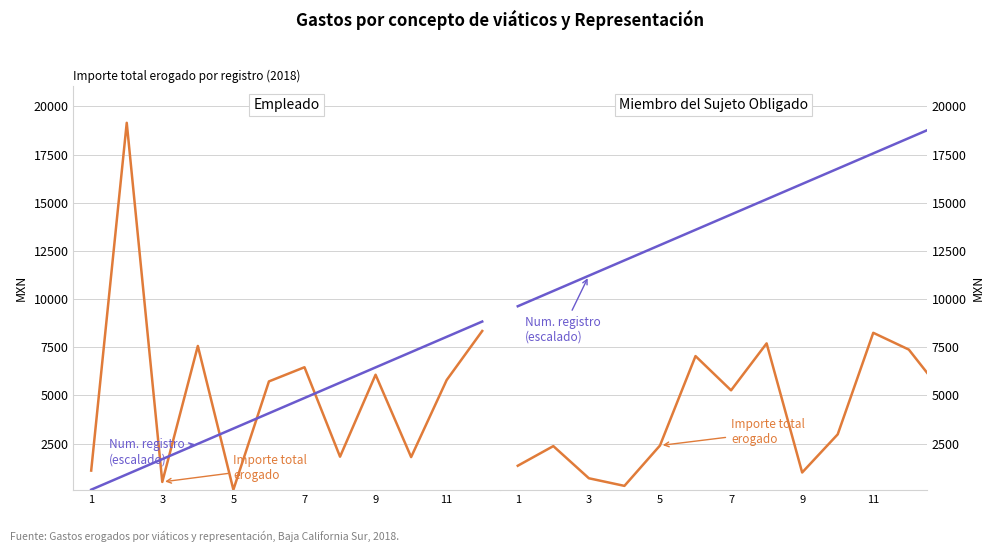

What is the highest value of the Número de registro (escalado) series?

19149.1